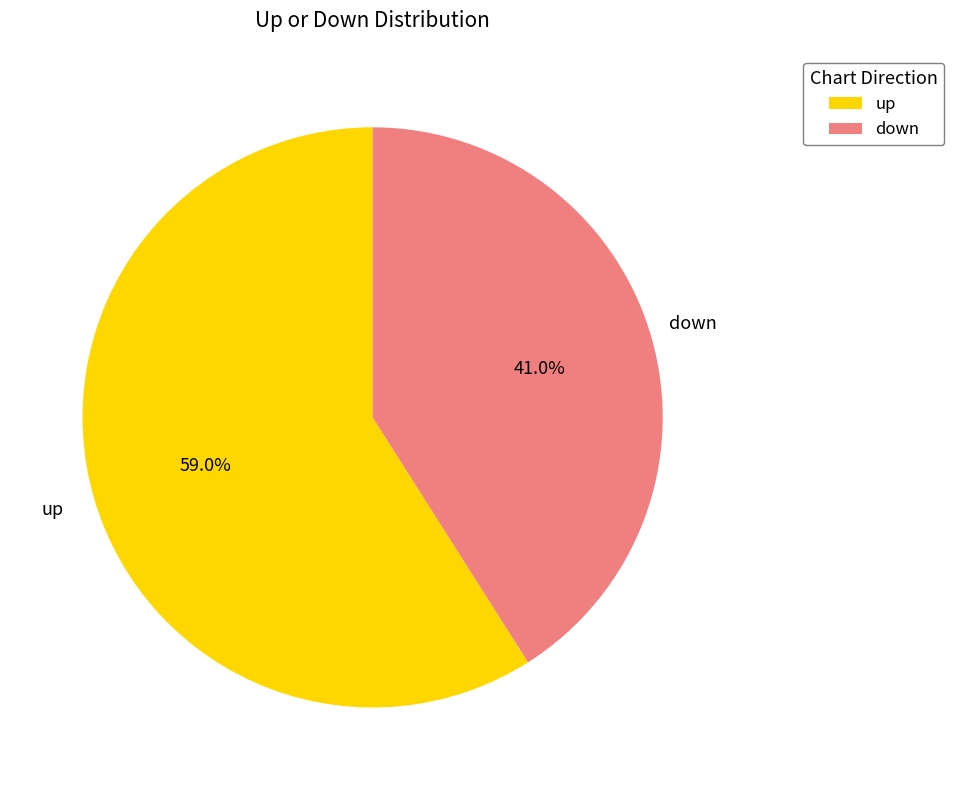

To the nearest percent, what portion does down represent?

41%